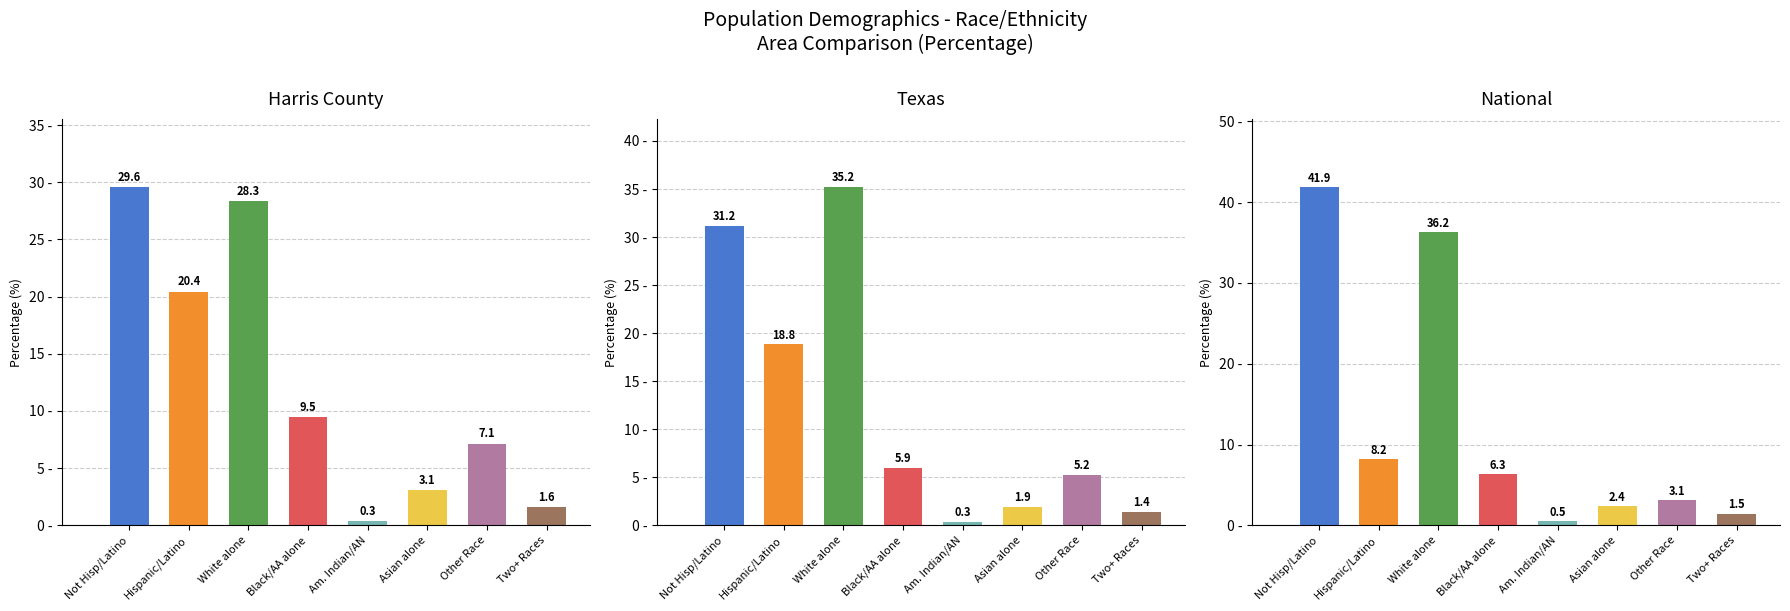

Which category has the lowest value across all series?

Am. Indian/AN